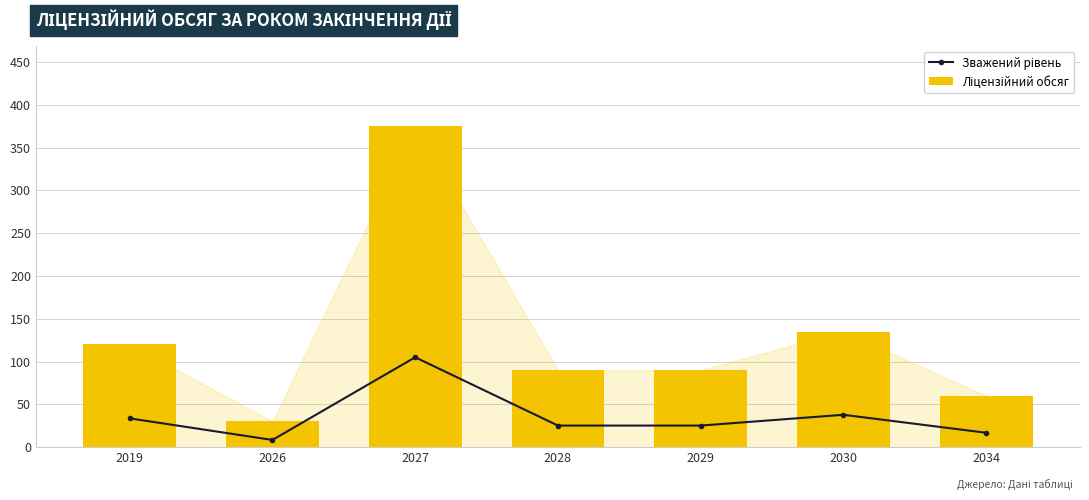

Where is Зважений рівень nearest to the value 56?

2030